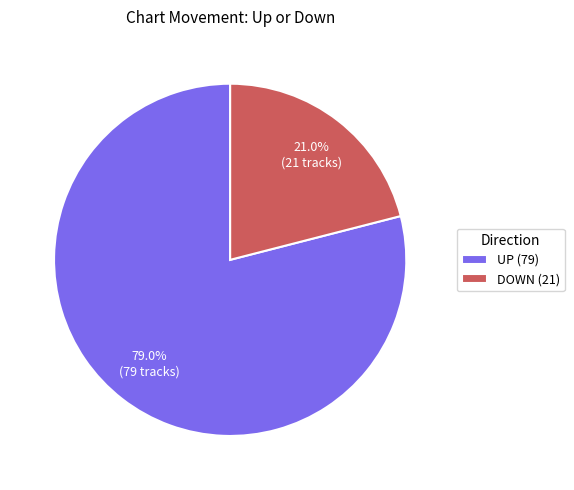

Which category accounts for the majority?

UP (79)